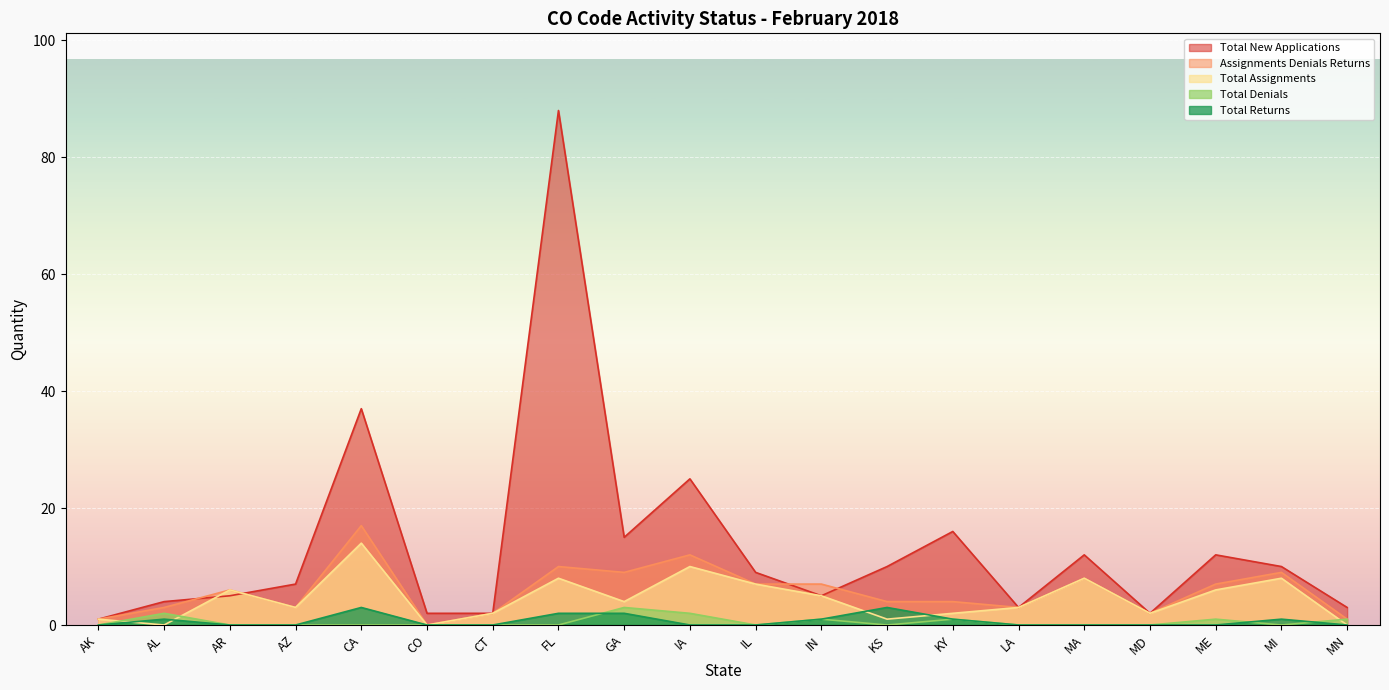

What is the label of the 7th point from the right?

KY